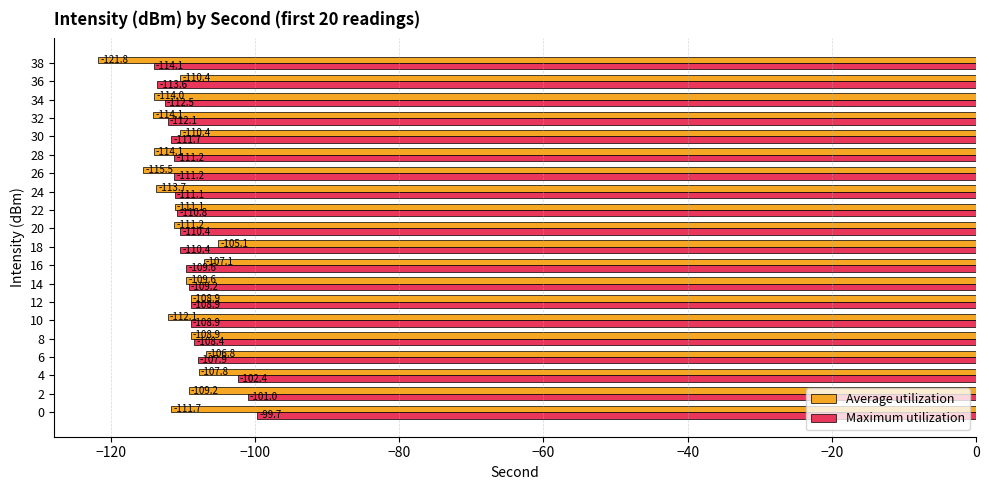

What is the spread (max minus min) of values at 36?

3.2